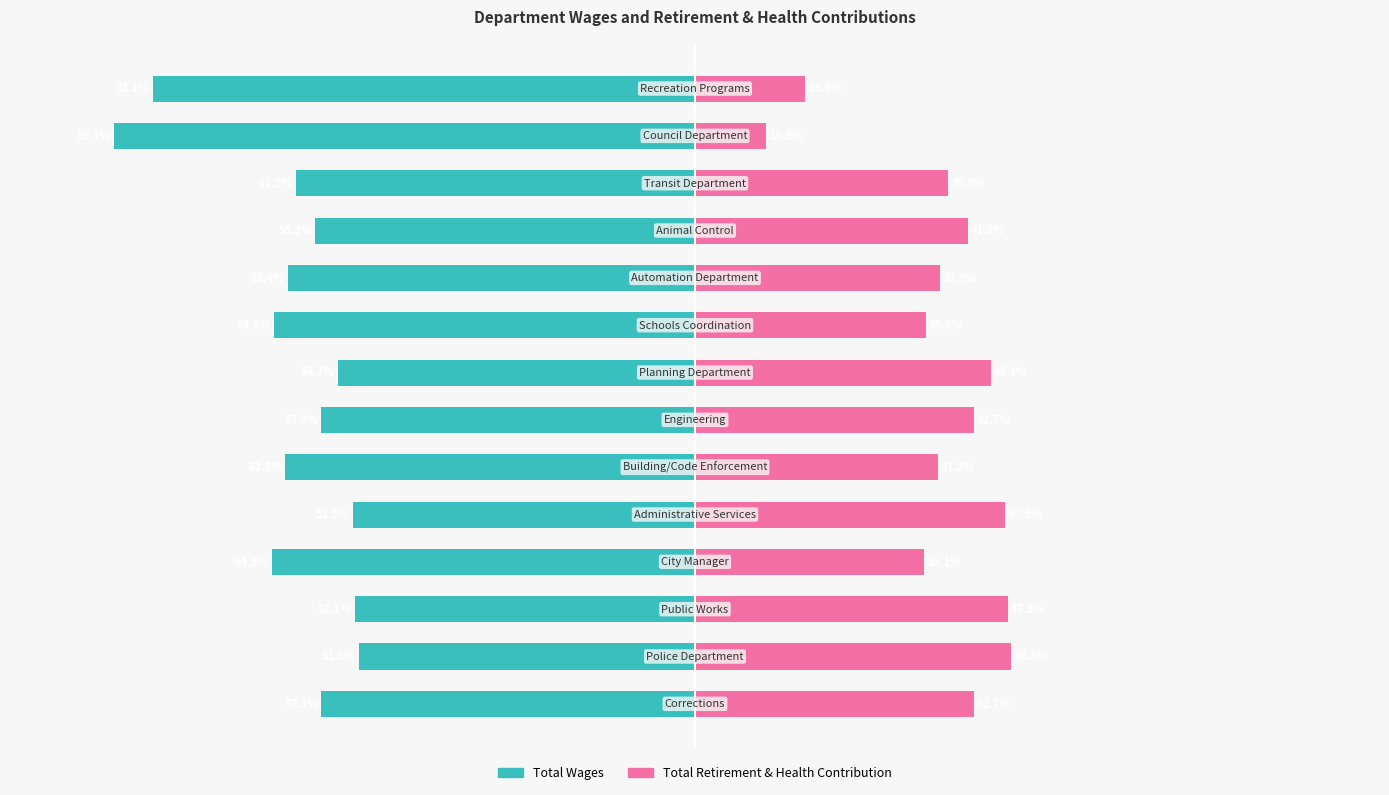

How many bars are there in each group?

2